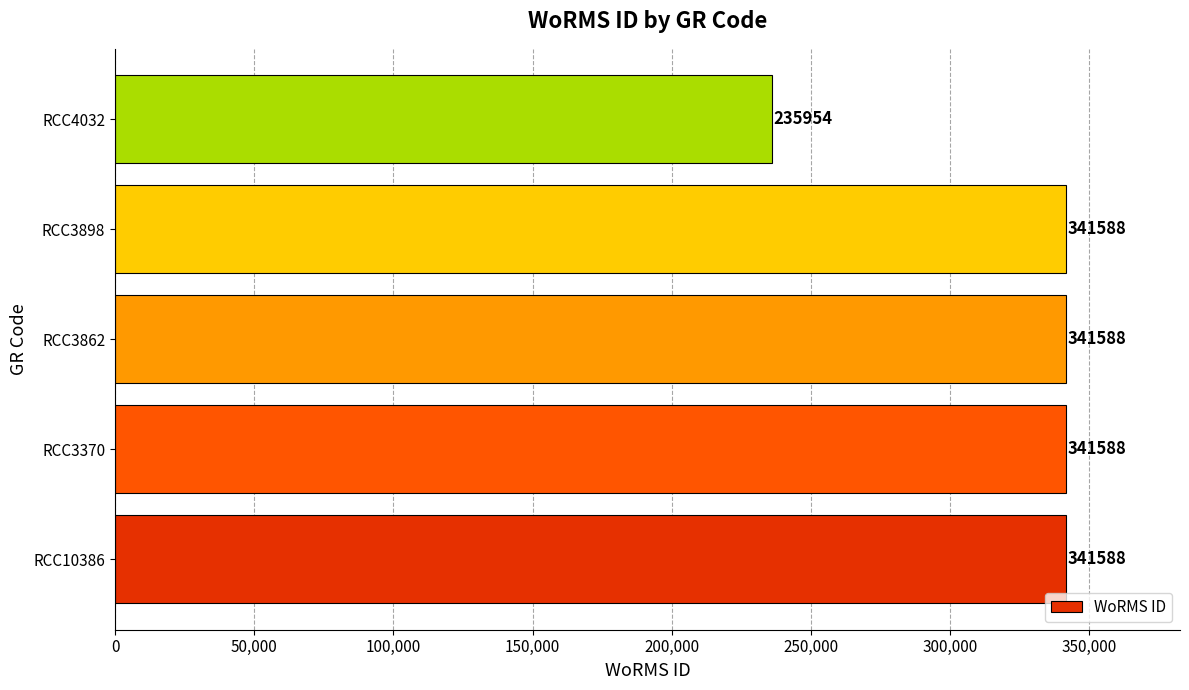

What is the sum of the values at RCC3898 and RCC3370?

683176